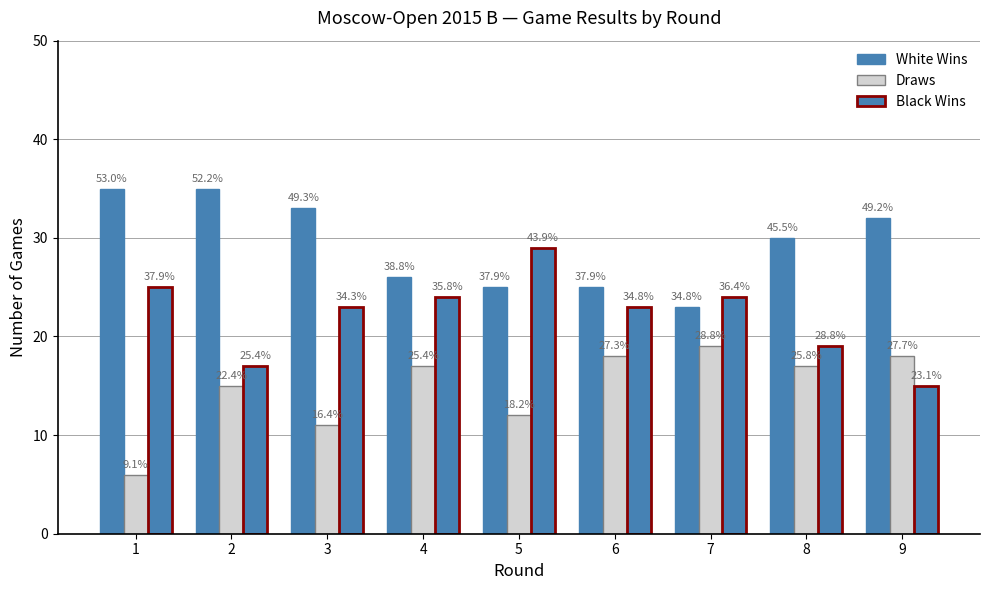

Are the bars grouped side by side (vs. stacked)?

Yes